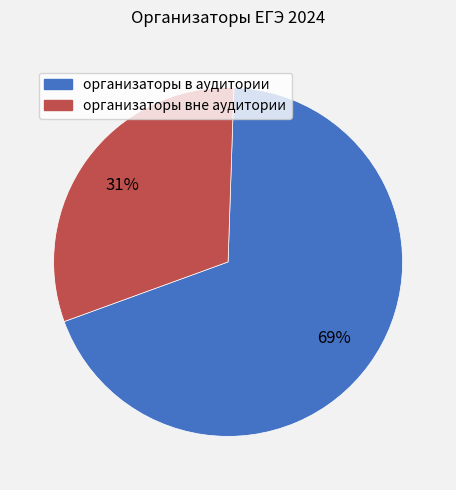

Approximately how many times larger is the value at организаторы в аудитории compared to организаторы вне аудитории?

2.2